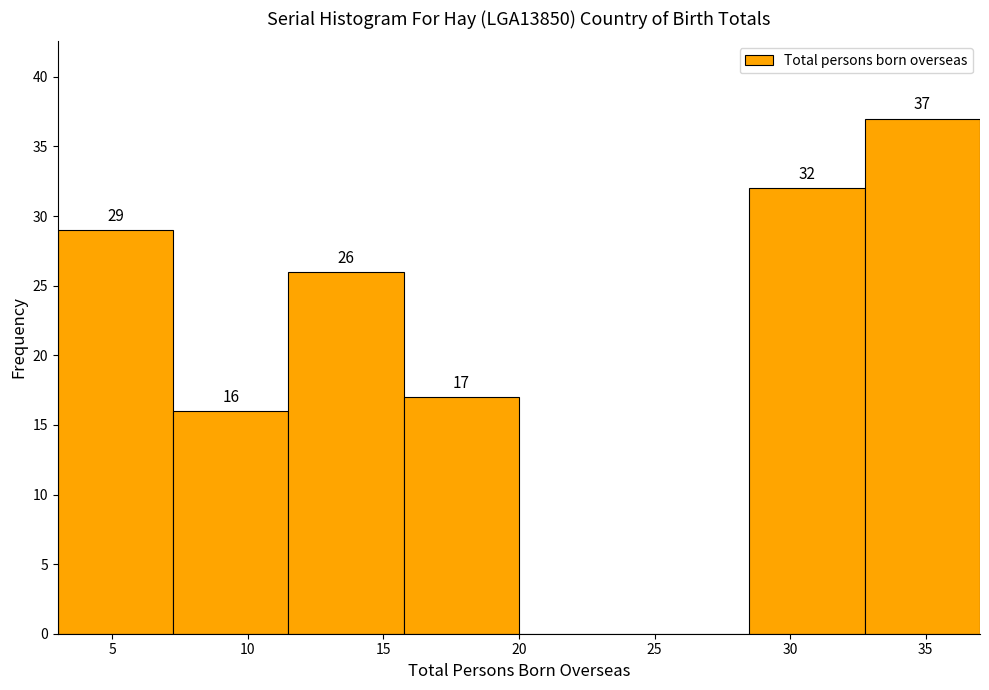

Which range on the x-axis has the tallest bar?

32.75 to 37.00